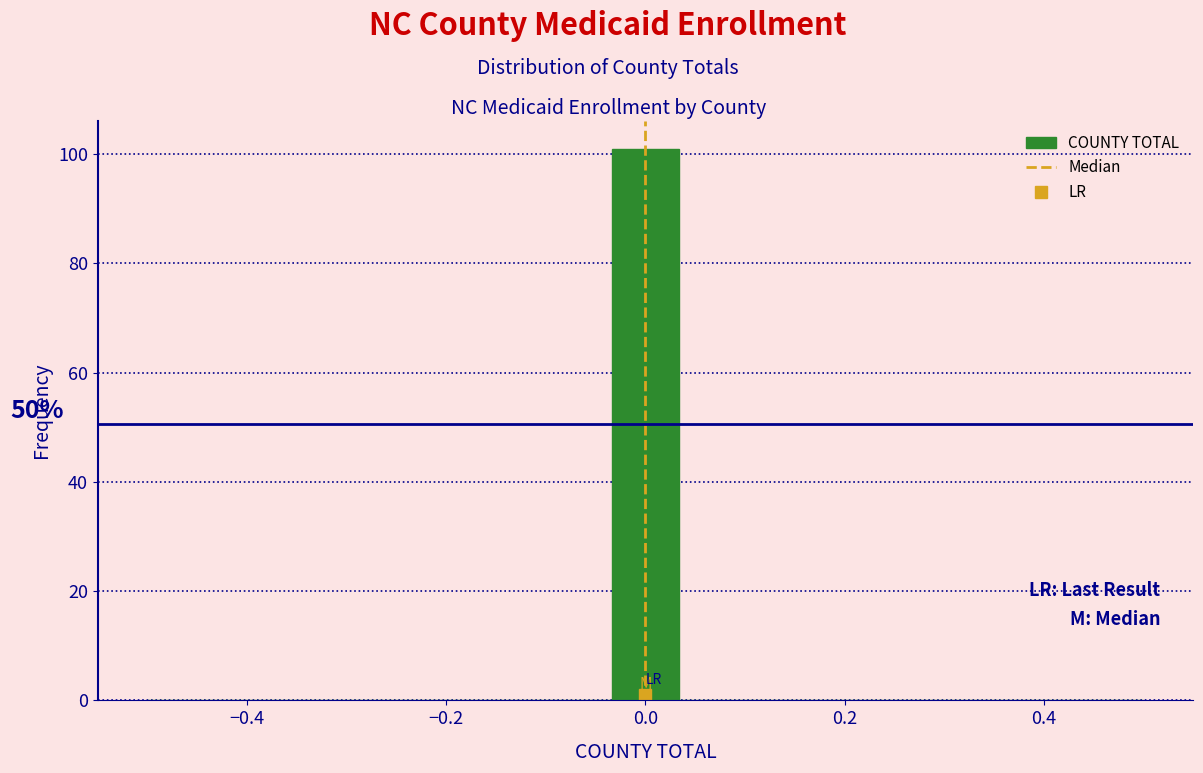

Around what value on the x-axis is the tallest bar? Give the approximate position of its centre, as read against the axis.

0.00